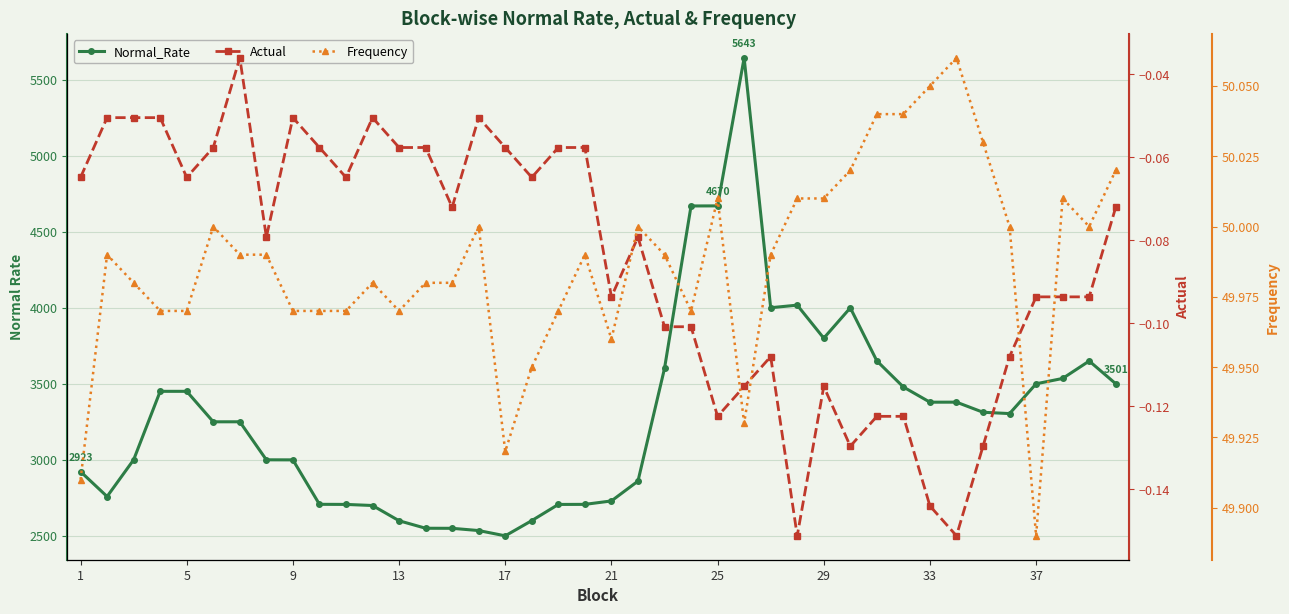

Reading right to left, extract all data points from this chart.

Normal_Rate: 3500.6	3650.1	3535.5	3500.3	3304.5	3313.2	3379.6	3379.4	3479.2	3650.8	3999.6	3800.2	4017.3	4000.4	5642.7	4669.9	4669.3	3601.0	2860.5	2730.2	2707.7	2707.2	2600.9	2500.9	2535.5	2550.3	2550.7	2600.0	2700.2	2707.4	2708.0	3000.2	3000.6	3250.6	3250.4	3450.8	3450.8	3000.8	2759.3	2923.0
Actual: -0.1	-0.1	-0.1	-0.1	-0.1	-0.1	-0.2	-0.1	-0.1	-0.1	-0.1	-0.1	-0.2	-0.1	-0.1	-0.1	-0.1	-0.1	-0.1	-0.1	-0.1	-0.1	-0.1	-0.1	-0.1	-0.1	-0.1	-0.1	-0.1	-0.1	-0.1	-0.1	-0.1	-0.0	-0.1	-0.1	-0.1	-0.1	-0.1	-0.1
Frequency: 50.0	50.0	50.0	49.9	50.0	50.0	50.1	50.0	50.0	50.0	50.0	50.0	50.0	50.0	49.9	50.0	50.0	50.0	50.0	50.0	50.0	50.0	50.0	49.9	50.0	50.0	50.0	50.0	50.0	50.0	50.0	50.0	50.0	50.0	50.0	50.0	50.0	50.0	50.0	49.9